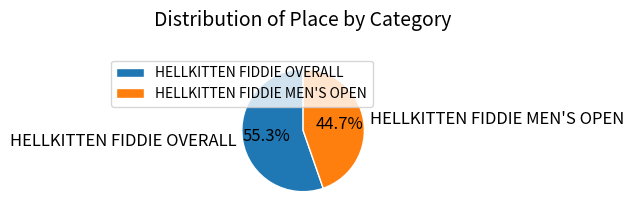

Which slice is the largest?

HELLKITTEN FIDDIE OVERALL